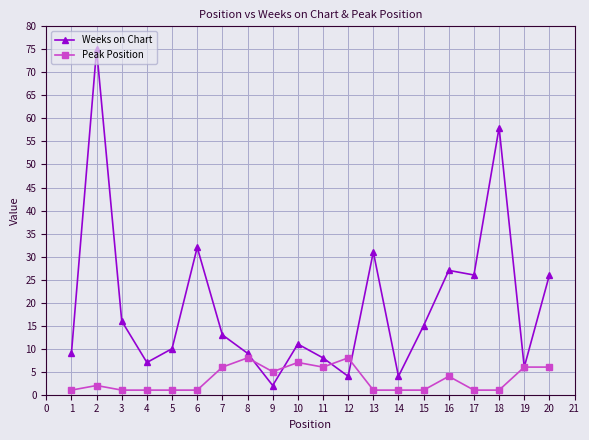

Which series changed the most between 8 and 14?

Peak Position